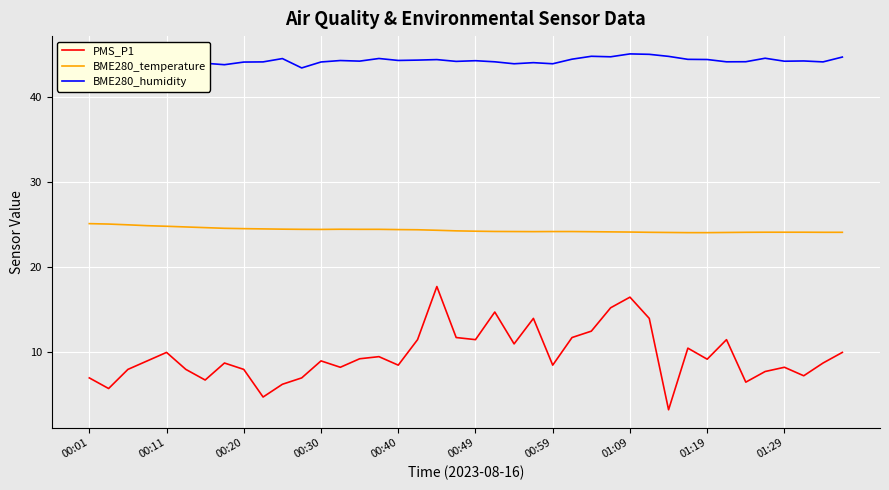

What are all the series names shown in the legend?

PMS_P1, BME280_temperature, BME280_humidity